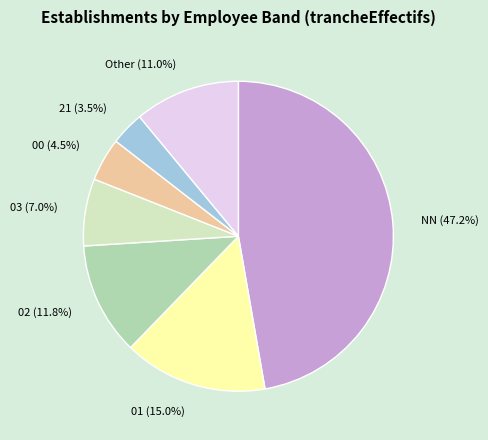

Which has a higher value, 03 (7.0%) or 21 (3.5%)?

03 (7.0%)